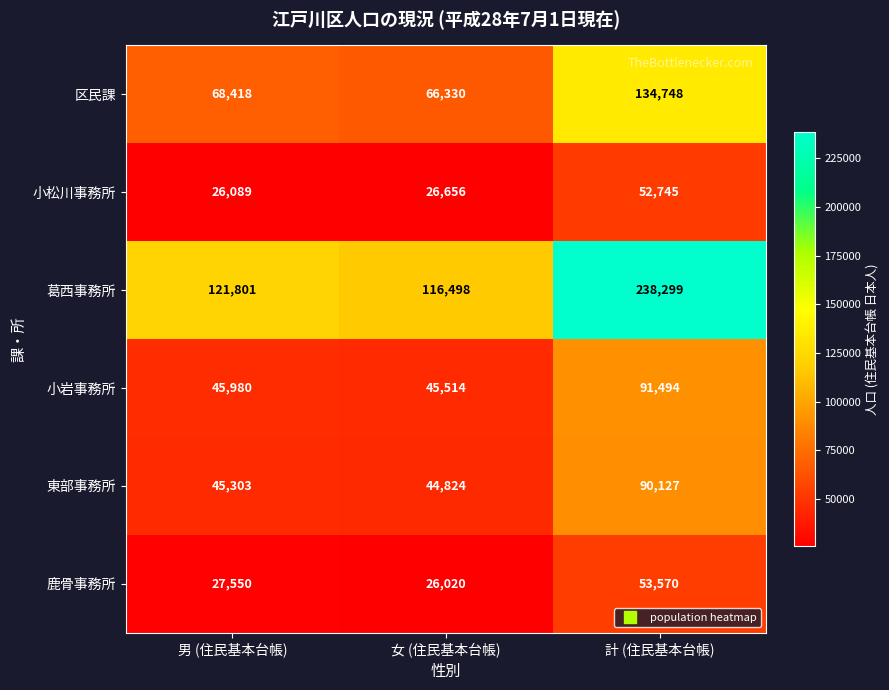

At which label is 小松川事務所 closest to 39417?

女 (住民基本台帳)